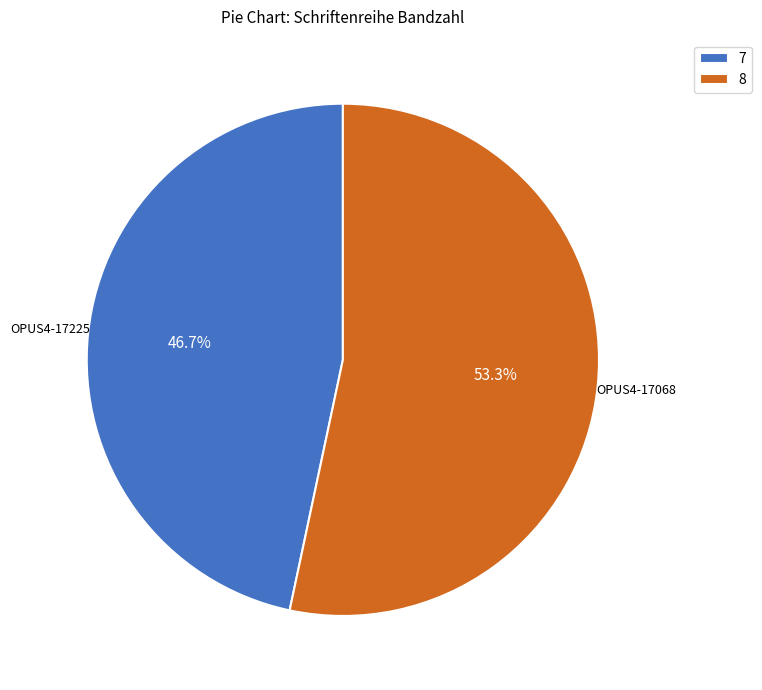

Rank the categories by value from lowest to highest.

7, 8